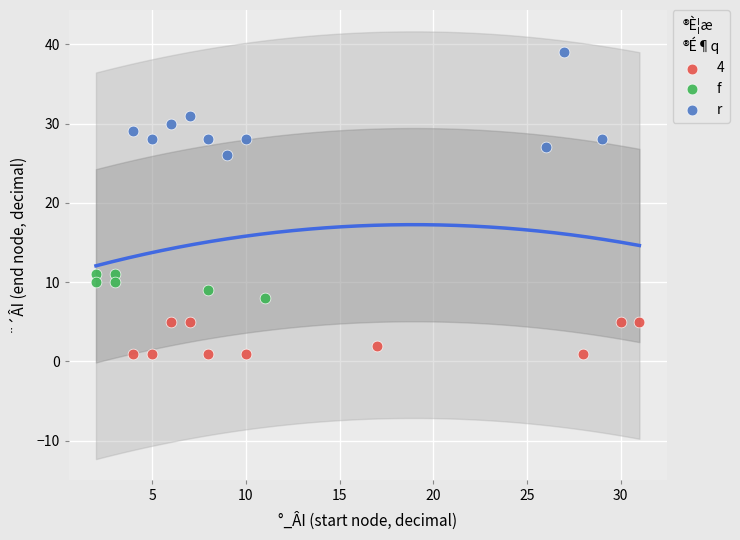

What are all the series names shown in the legend?

4, f, r